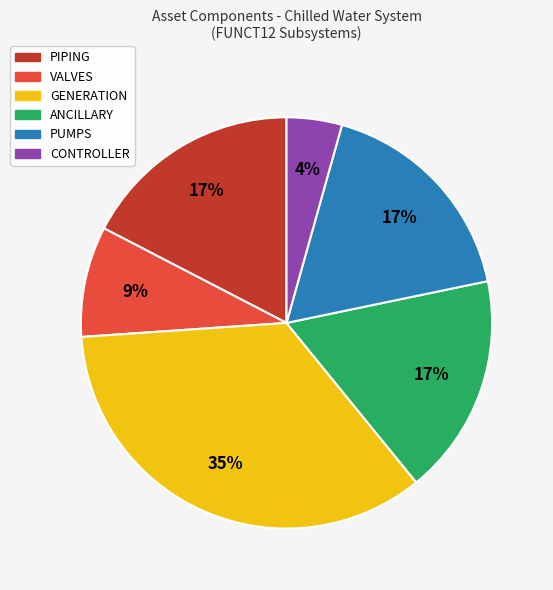

What percentage is the GENERATION slice, to the nearest percent?

35%